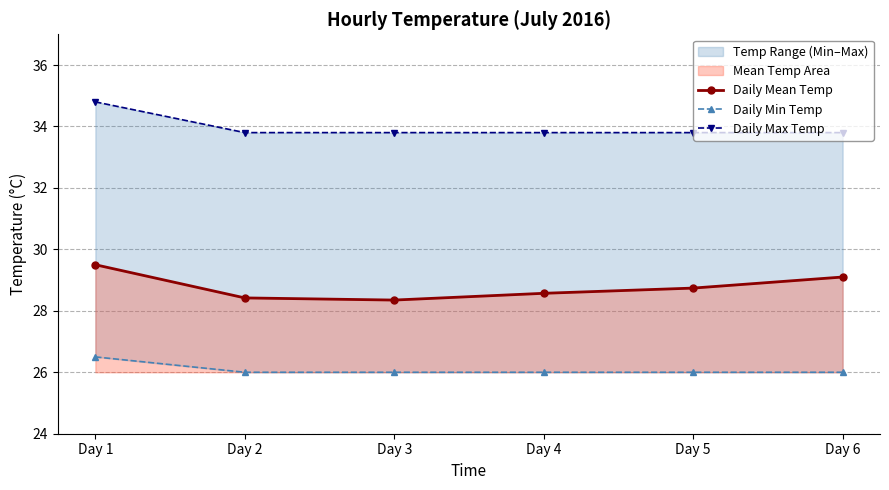

List the series in order of their peak value, highest first.

Daily Max Temp, Daily Mean Temp, Daily Min Temp